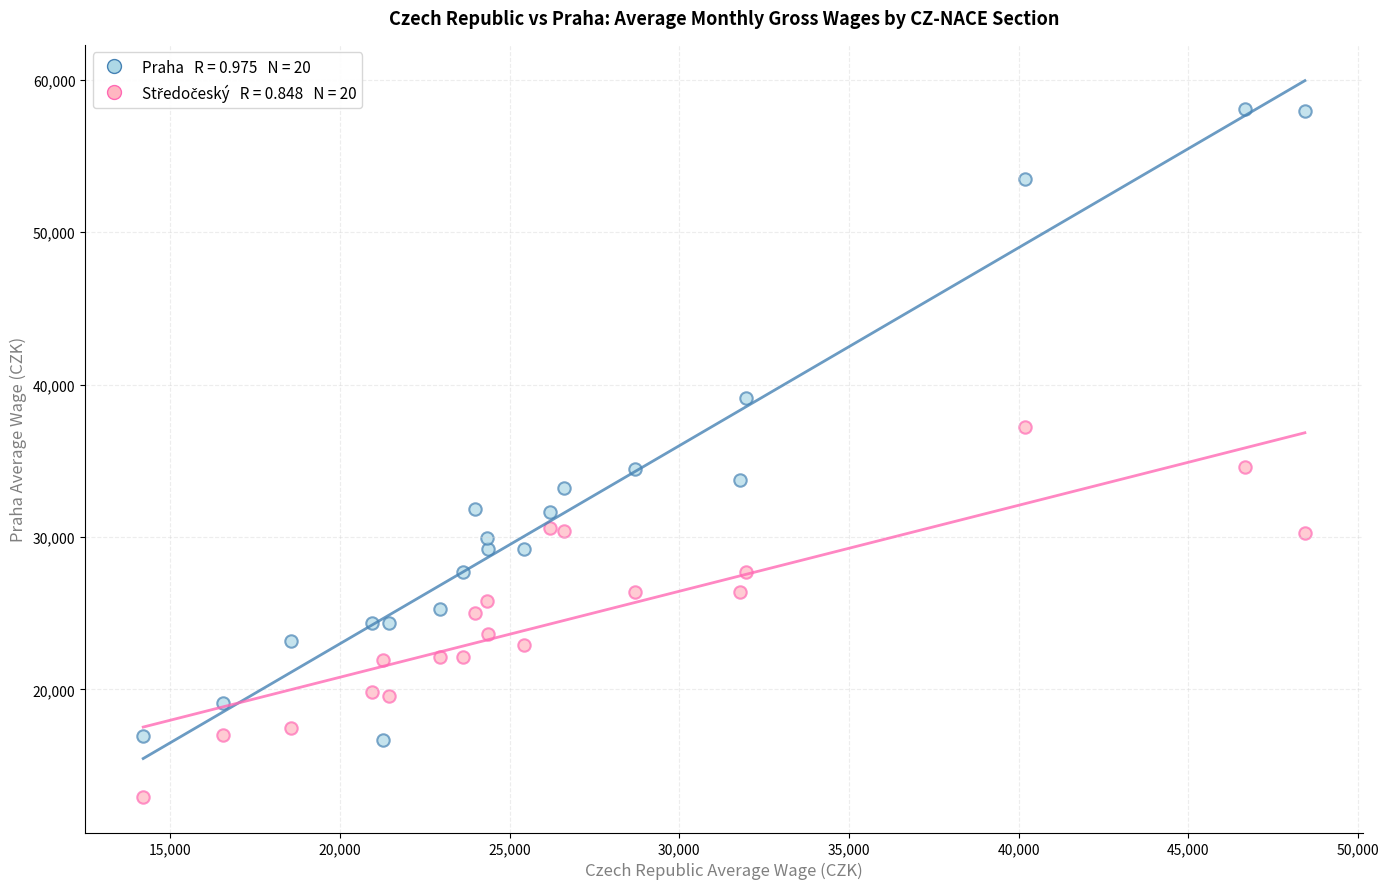

Across all data points, what is the range of X values (max minus min)?

34231